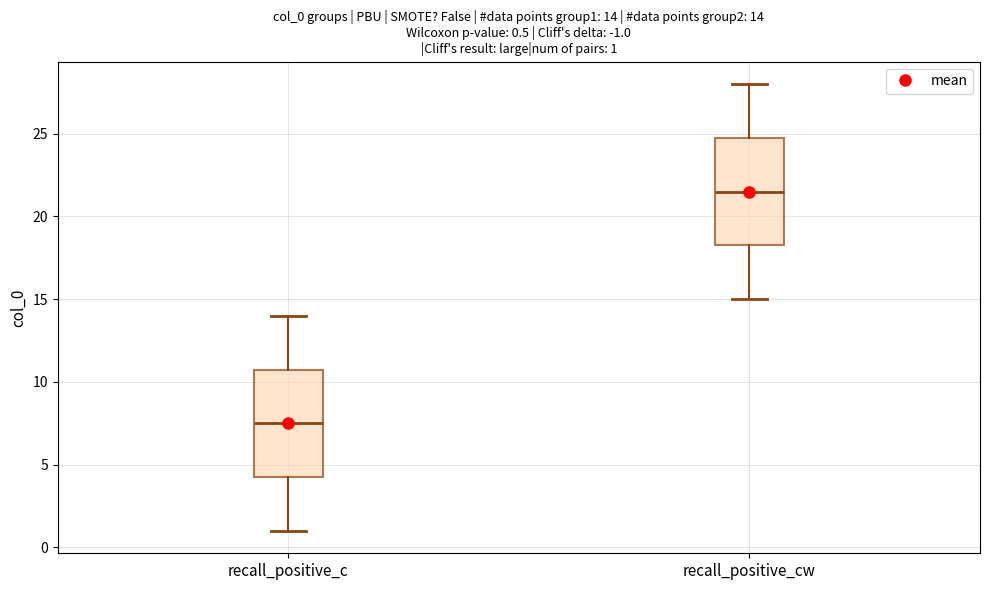

Which box's median line is the highest?

recall_positive_cw